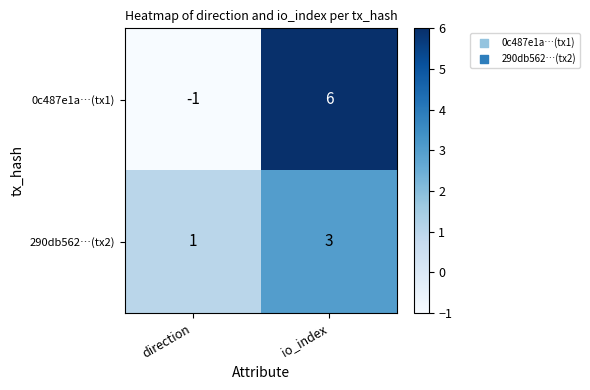

Reading left to right, what are all the values shown in this chart?

0c487e1a…(tx1): direction=-1	io_index=6
290db562…(tx2): direction=1	io_index=3